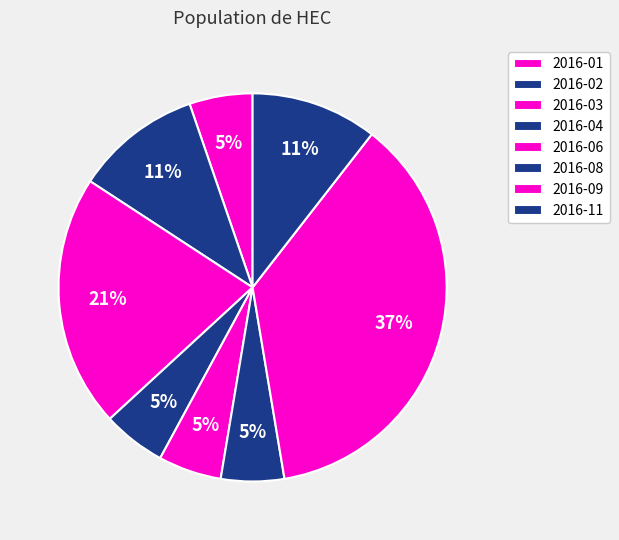

Which category has the biggest portion of the pie?

2016-09